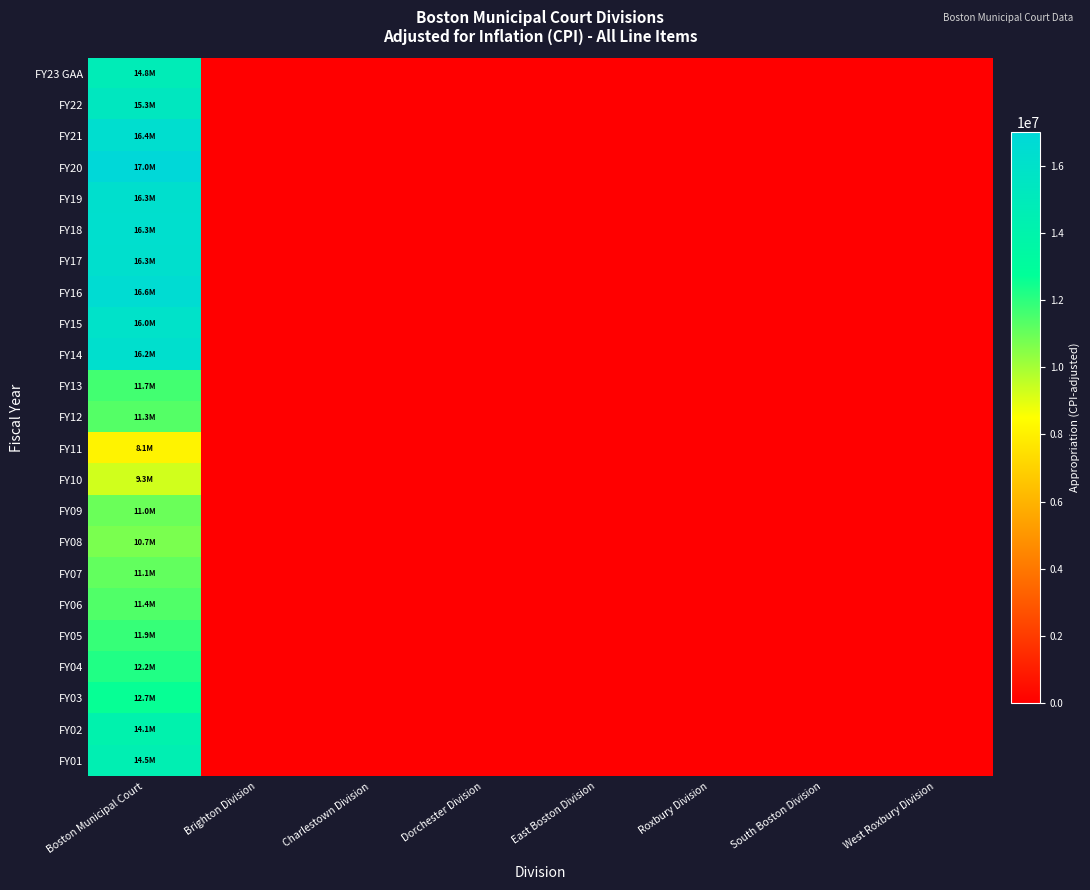

Which has a higher value, Dorchester Division or South Boston Division?

Dorchester Division